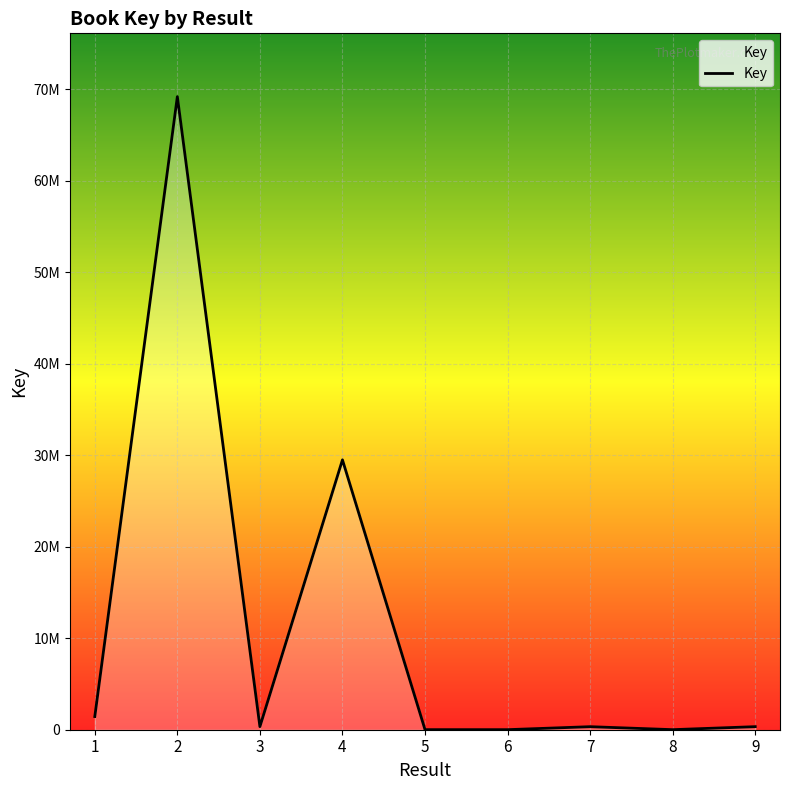

Reading left to right, extract all data points from this chart.

1438621	69183501	335861	29492217	7256	6303	331584	6577	333206